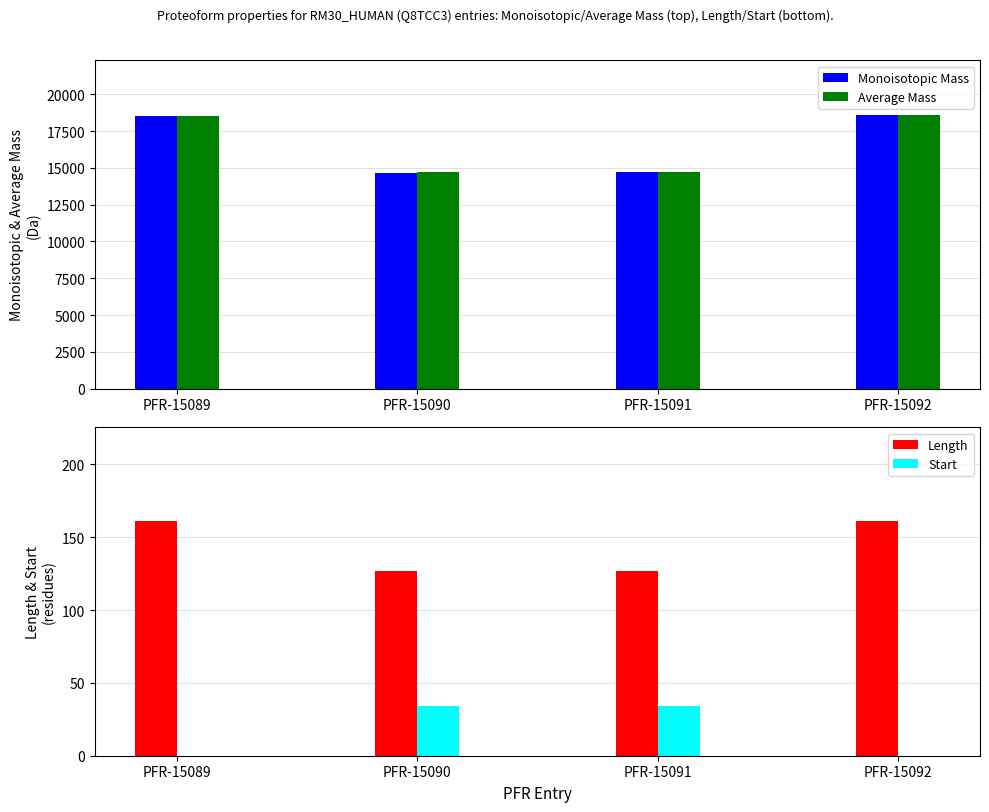

List the series in order of their peak value, highest first.

Average Mass, Monoisotopic Mass, Length, Start